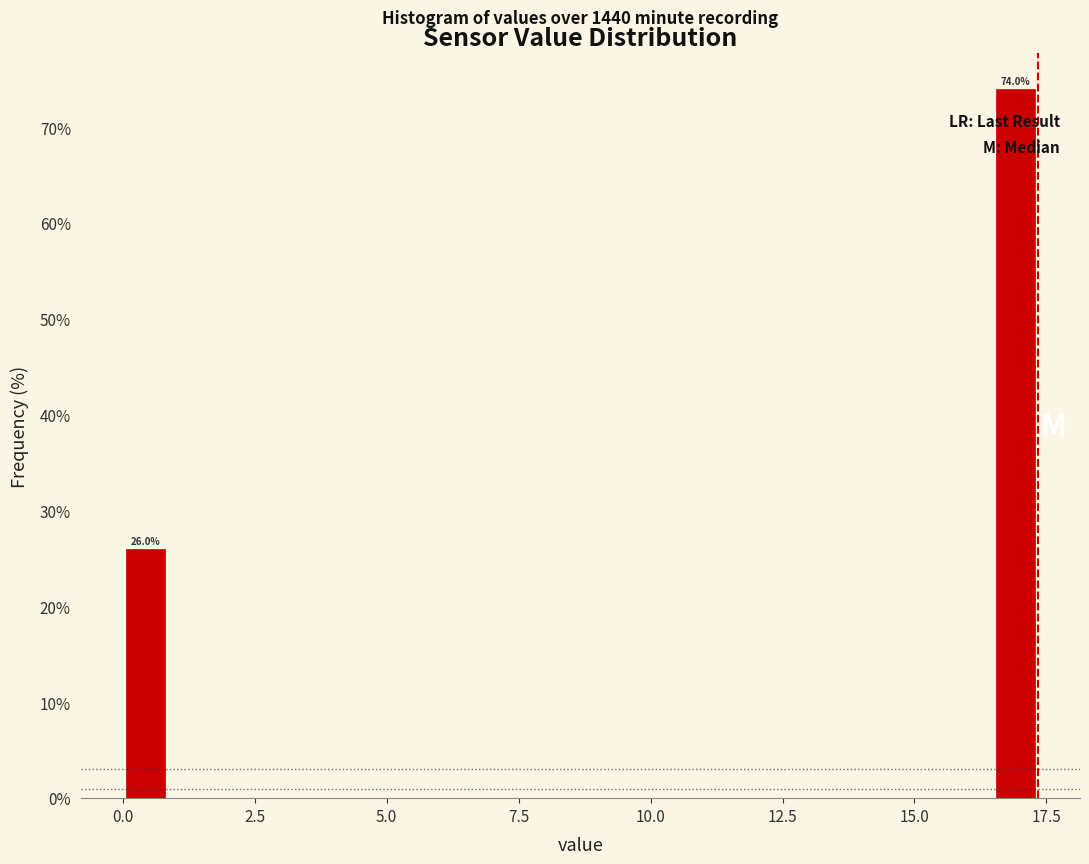

Around what value on the x-axis is the tallest bar? Give the approximate position of its centre, as read against the axis.

17.0